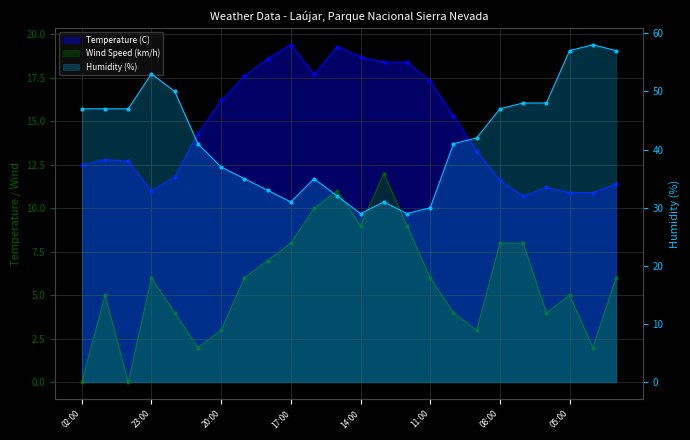

Which series has the largest total across all categories?

Humidity (%)